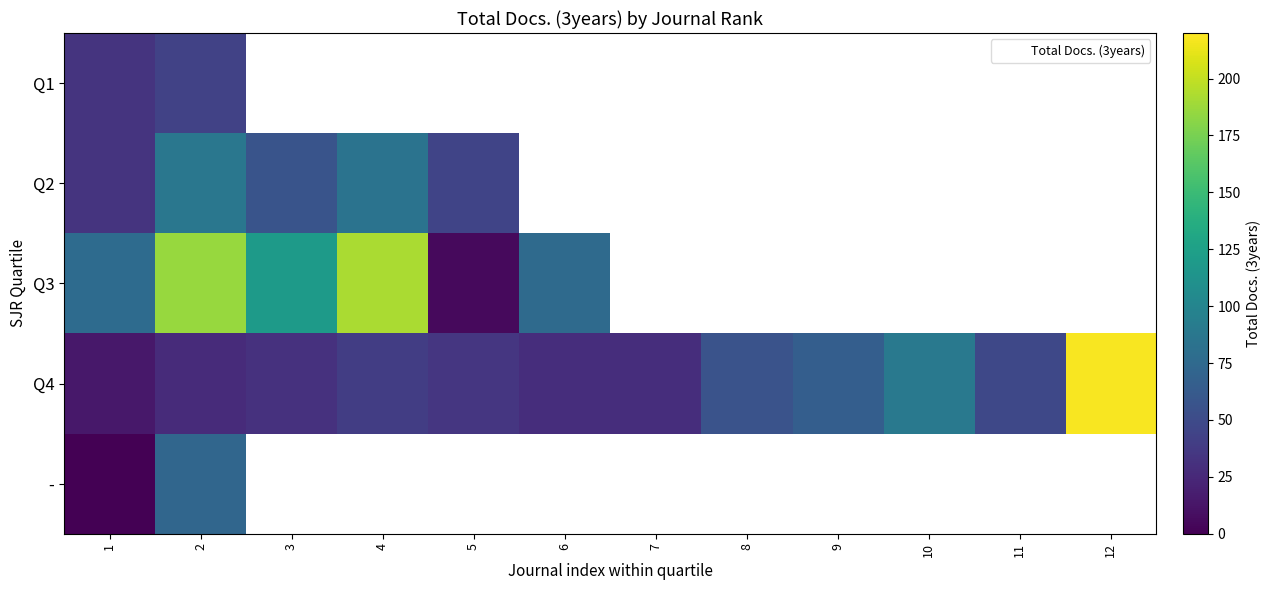

Count the number of categories in the chart.

12